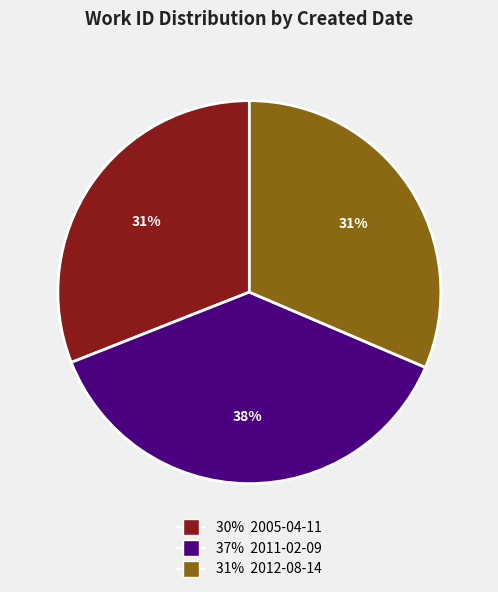

Does any single category account for the majority?

No